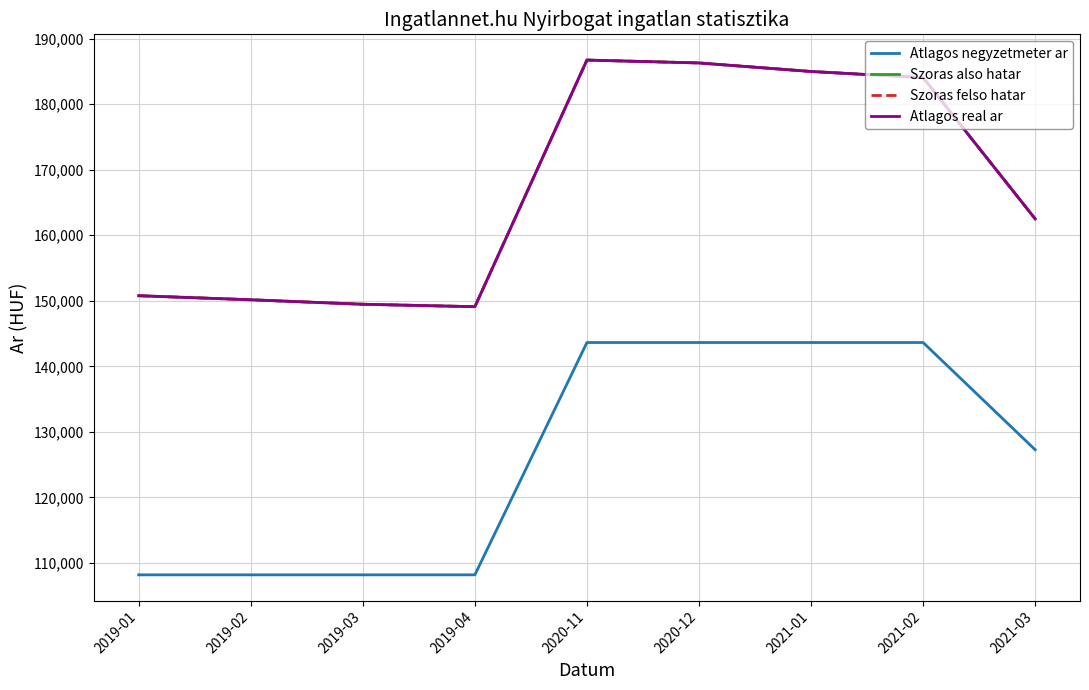

Rank the series by their maximum value, from highest to lowest.

Szoras also hatar, Szoras felso hatar, Atlagos real ar, Atlagos negyzetmeter ar